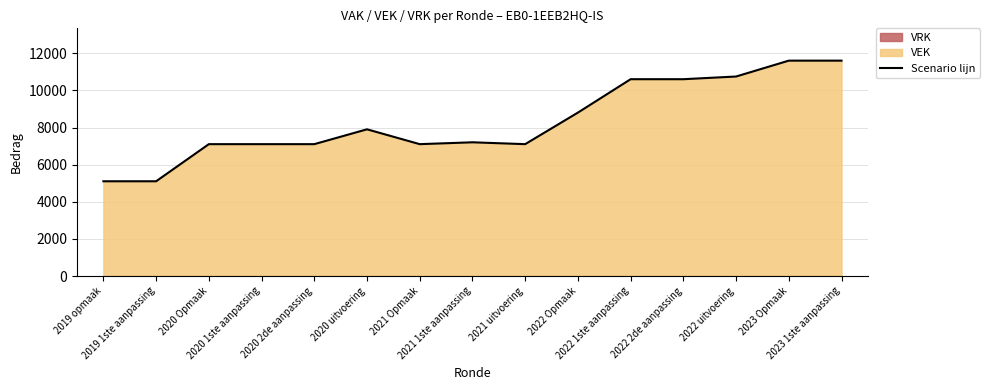

Approximately how many times larger is the value at 2020 uitvoering compared to 2019 1ste aanpassing?

1.5